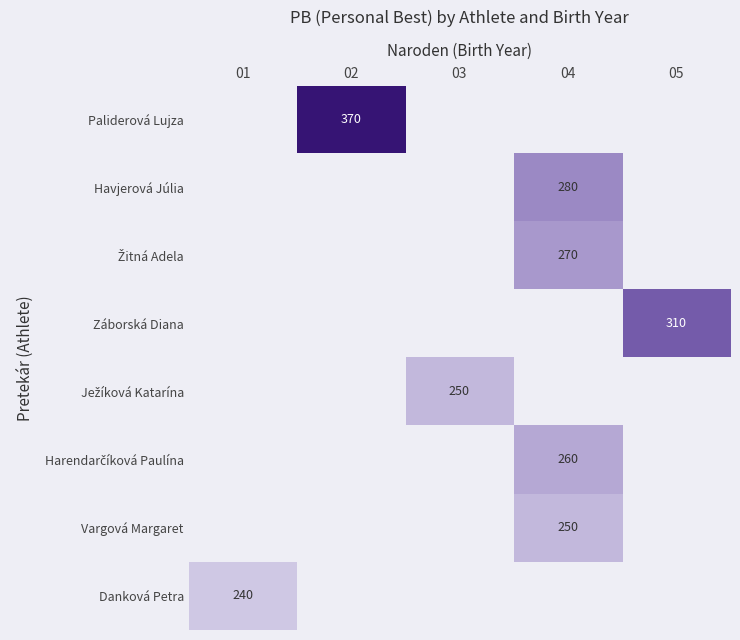

The value of Havjerová Júlia at 04 is 280. True or false?

True